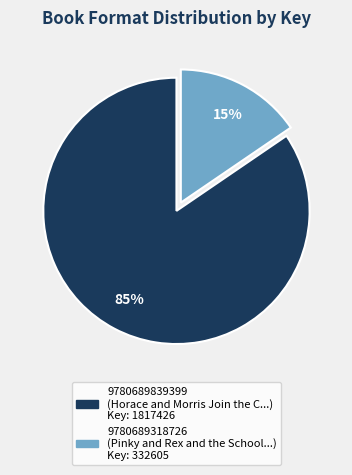

To the nearest percent, what is the combined percentage of 9780689839399 and 9780689318726?

100%